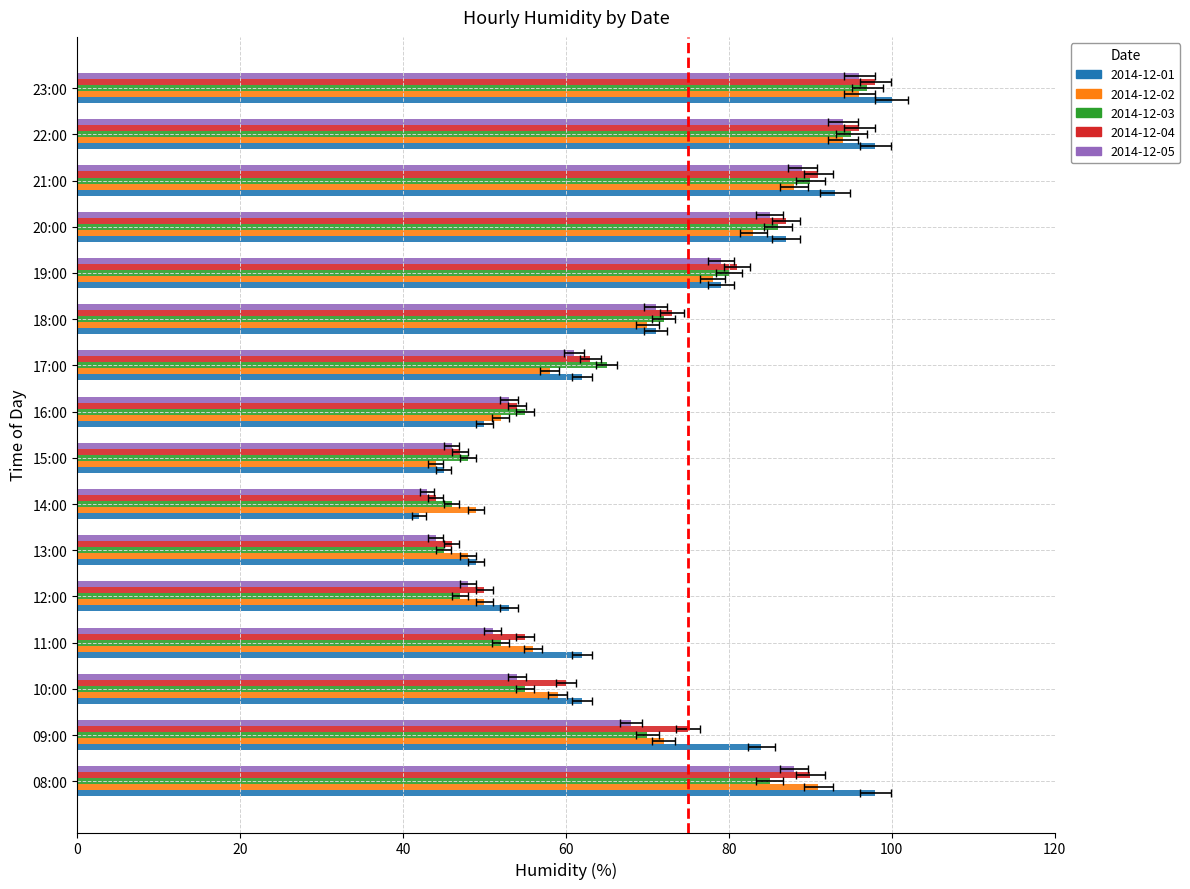

What is the value of the 2014-12-02 bar at the 12th from the left?

78